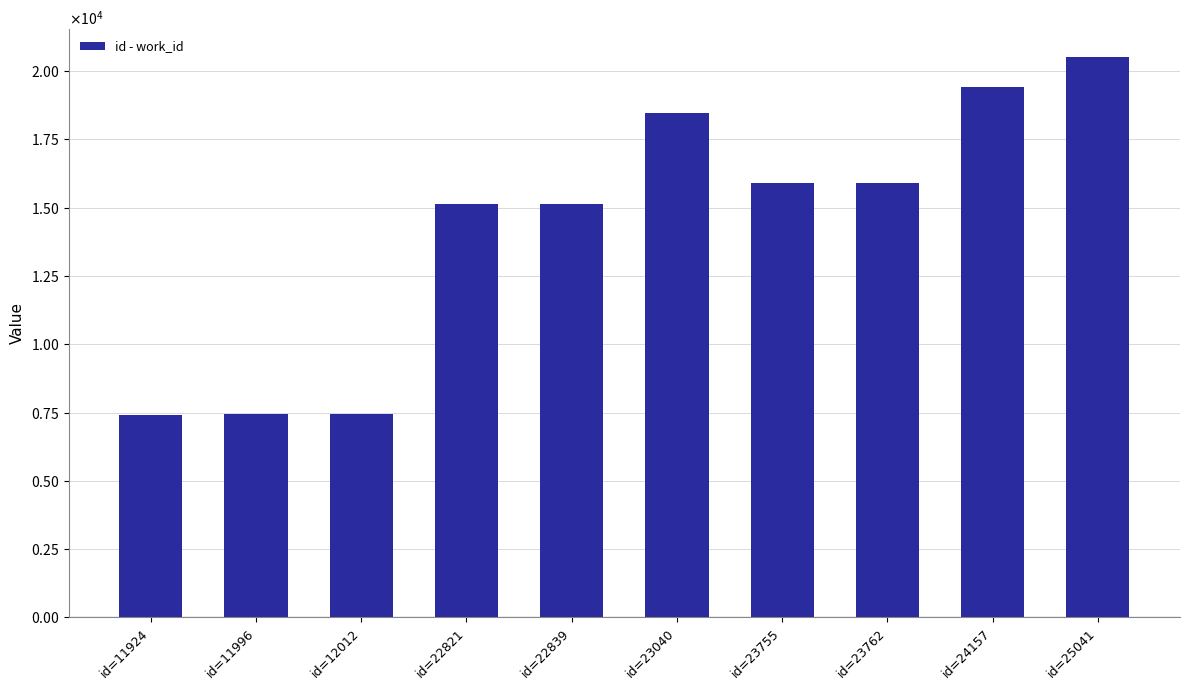

Are the bars horizontal?

No